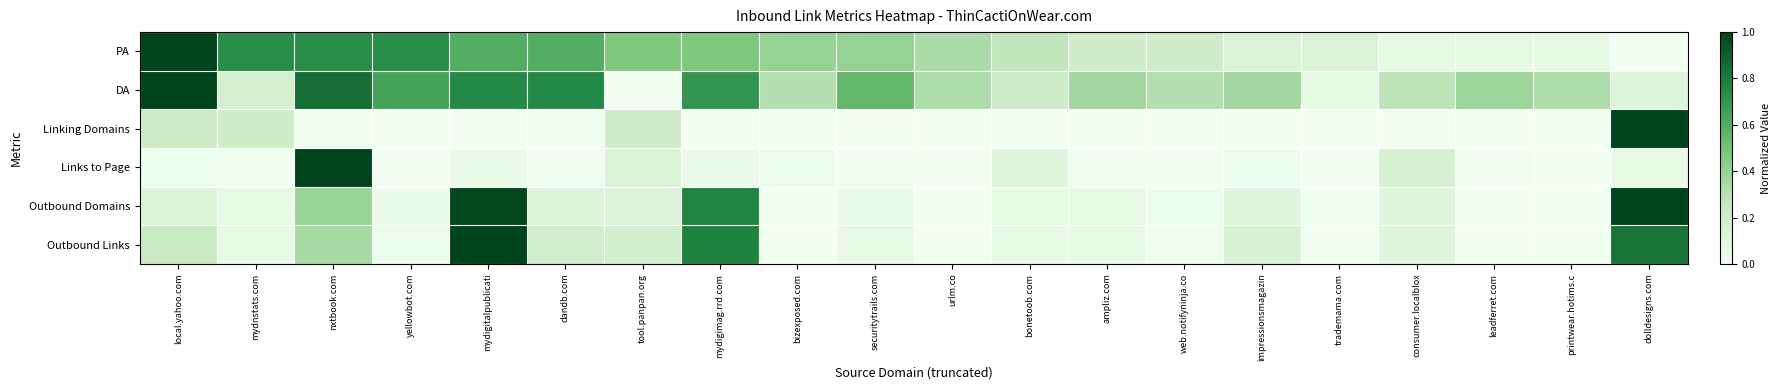

Reading right to left, what are all the values shown in this chart?

PA: dolldesigns.com=0.0	printwear.hotims.c=0.1	leadferret.com=0.1	consumer.localblox=0.1	trademama.com=0.1	impressionsmagazin=0.1	web.notifyninja.co=0.2	ampliz.com=0.2	bonetoob.com=0.3	urlm.co=0.3	securitytrails.com=0.4	bizexposed.com=0.4	mydigimag.rrd.com=0.5	tool.panpan.org=0.5	dandb.com=0.6	mydigitalpublicati=0.6	yellowbot.com=0.7	nxtbook.com=0.7	mydnstats.com=0.7	local.yahoo.com=1.0
DA: dolldesigns.com=0.1	printwear.hotims.c=0.3	leadferret.com=0.4	consumer.localblox=0.3	trademama.com=0.1	impressionsmagazin=0.4	web.notifyninja.co=0.3	ampliz.com=0.4	bonetoob.com=0.2	urlm.co=0.3	securitytrails.com=0.5	bizexposed.com=0.3	mydigimag.rrd.com=0.7	tool.panpan.org=0.0	dandb.com=0.8	mydigitalpublicati=0.8	yellowbot.com=0.6	nxtbook.com=0.8	mydnstats.com=0.2	local.yahoo.com=1.0
Linking Domains: dolldesigns.com=1.0	printwear.hotims.c=0.0	leadferret.com=0.0	consumer.localblox=0.0	trademama.com=0.0	impressionsmagazin=0.0	web.notifyninja.co=0.0	ampliz.com=0.0	bonetoob.com=0.0	urlm.co=0.0	securitytrails.com=0.0	bizexposed.com=0.0	mydigimag.rrd.com=0.0	tool.panpan.org=0.2	dandb.com=0.0	mydigitalpublicati=0.0	yellowbot.com=0.0	nxtbook.com=0.0	mydnstats.com=0.2	local.yahoo.com=0.2
Links to Page: dolldesigns.com=0.0	printwear.hotims.c=0.0	leadferret.com=0.0	consumer.localblox=0.2	trademama.com=0.0	impressionsmagazin=0.0	web.notifyninja.co=0.0	ampliz.com=0.0	bonetoob.com=0.1	urlm.co=0.0	securitytrails.com=0.0	bizexposed.com=0.0	mydigimag.rrd.com=0.0	tool.panpan.org=0.1	dandb.com=0.0	mydigitalpublicati=0.0	yellowbot.com=0.0	nxtbook.com=1.0	mydnstats.com=0.0	local.yahoo.com=0.0
Outbound Domains: dolldesigns.com=1.0	printwear.hotims.c=0.0	leadferret.com=0.0	consumer.localblox=0.1	trademama.com=0.0	impressionsmagazin=0.1	web.notifyninja.co=0.0	ampliz.com=0.0	bonetoob.com=0.0	urlm.co=0.0	securitytrails.com=0.0	bizexposed.com=0.0	mydigimag.rrd.com=0.8	tool.panpan.org=0.1	dandb.com=0.1	mydigitalpublicati=1.0	yellowbot.com=0.0	nxtbook.com=0.4	mydnstats.com=0.1	local.yahoo.com=0.1
Outbound Links: dolldesigns.com=0.8	printwear.hotims.c=0.0	leadferret.com=0.0	consumer.localblox=0.1	trademama.com=0.0	impressionsmagazin=0.1	web.notifyninja.co=0.0	ampliz.com=0.1	bonetoob.com=0.0	urlm.co=0.0	securitytrails.com=0.0	bizexposed.com=0.0	mydigimag.rrd.com=0.8	tool.panpan.org=0.2	dandb.com=0.2	mydigitalpublicati=1.0	yellowbot.com=0.0	nxtbook.com=0.3	mydnstats.com=0.1	local.yahoo.com=0.2